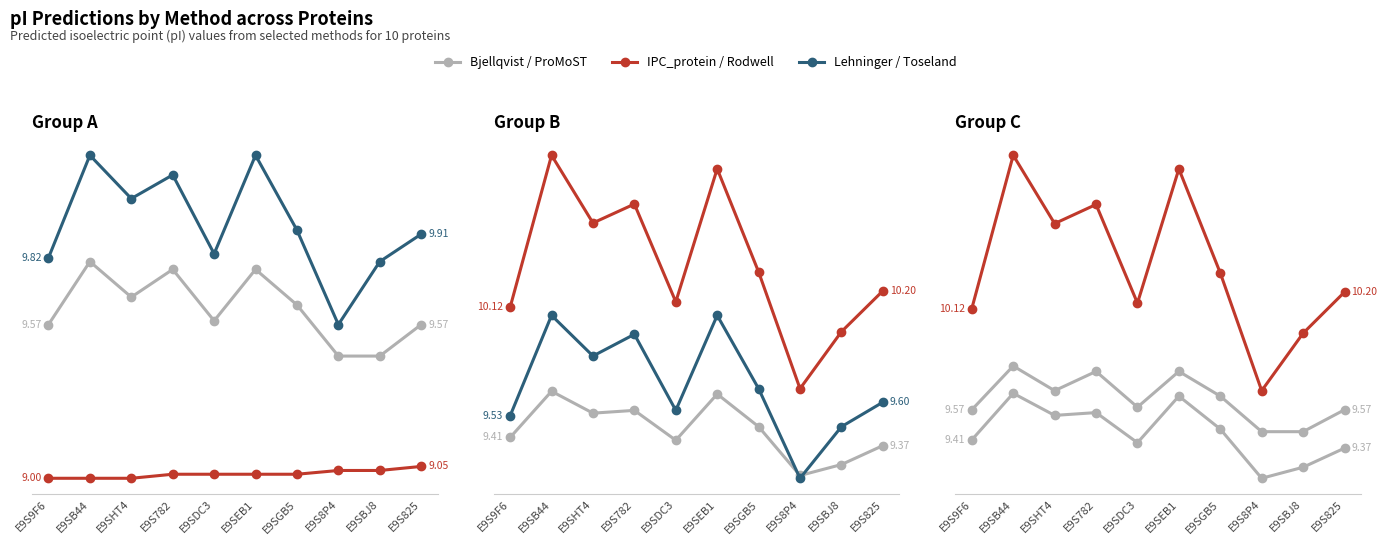

In Toseland, how many points are lower than both neighbors (excluding endpoints)?

3